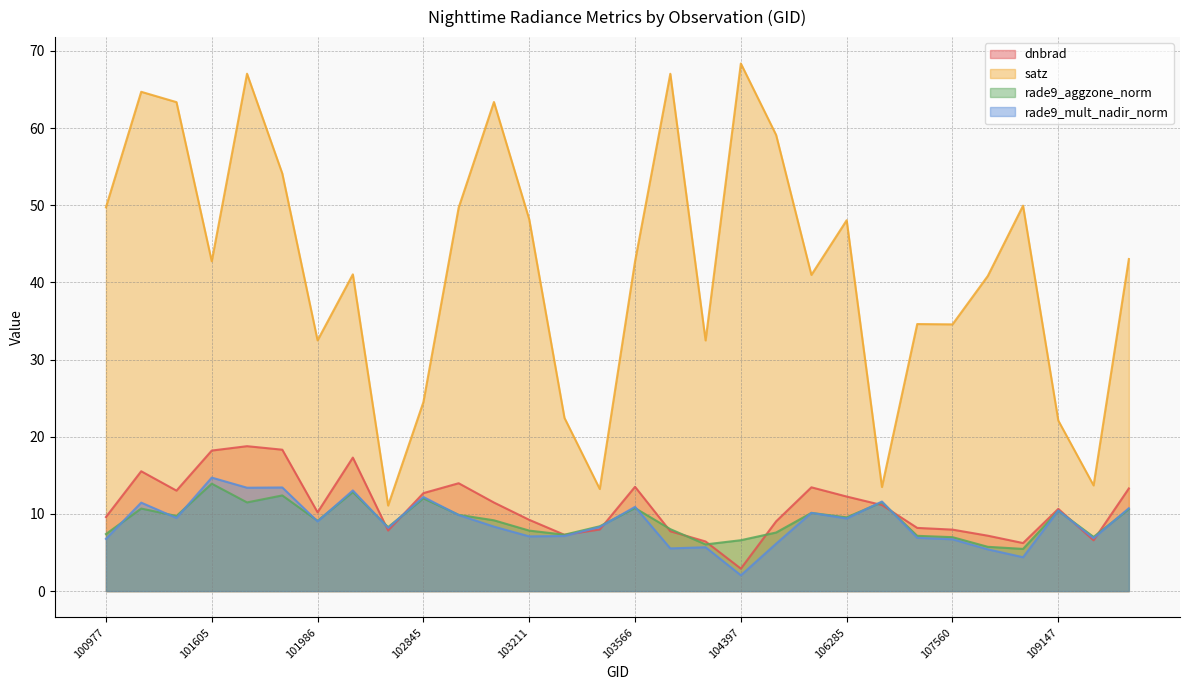

What is the maximum value shown in the chart?

68.4